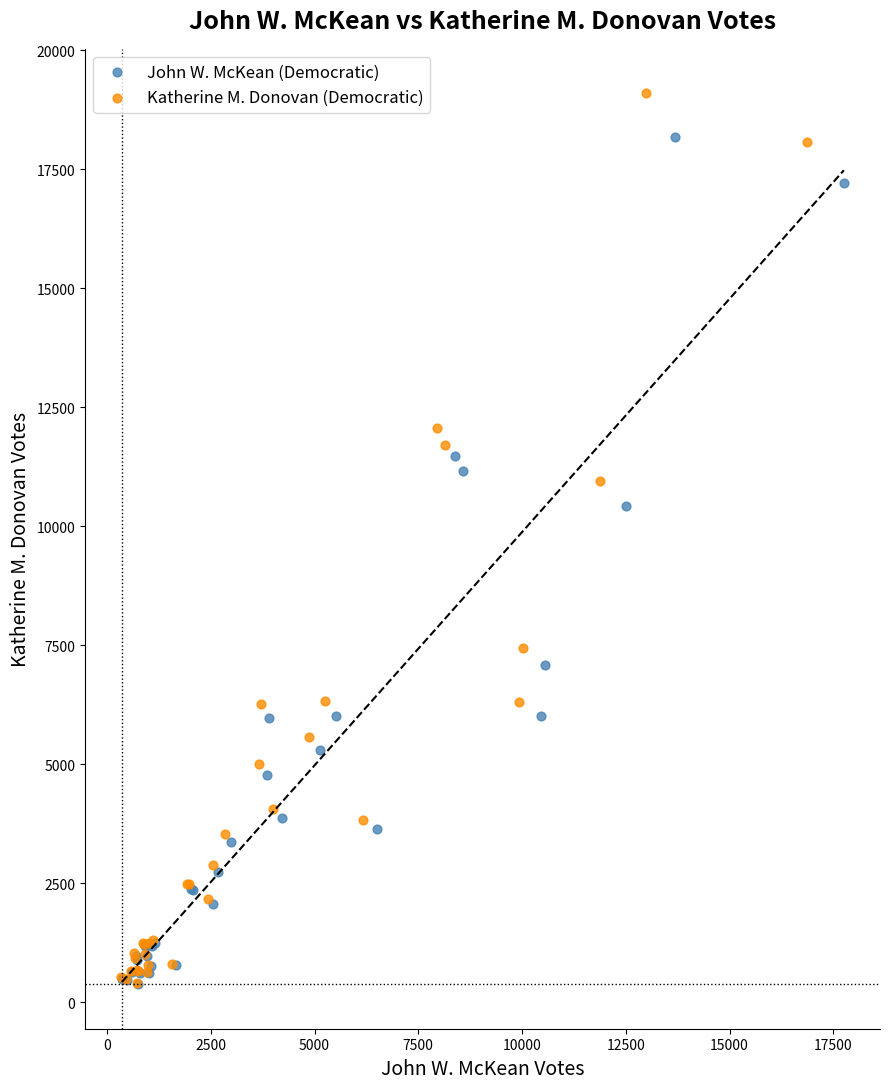

Which series contains the highest Y value?

Katherine M. Donovan (Democratic)